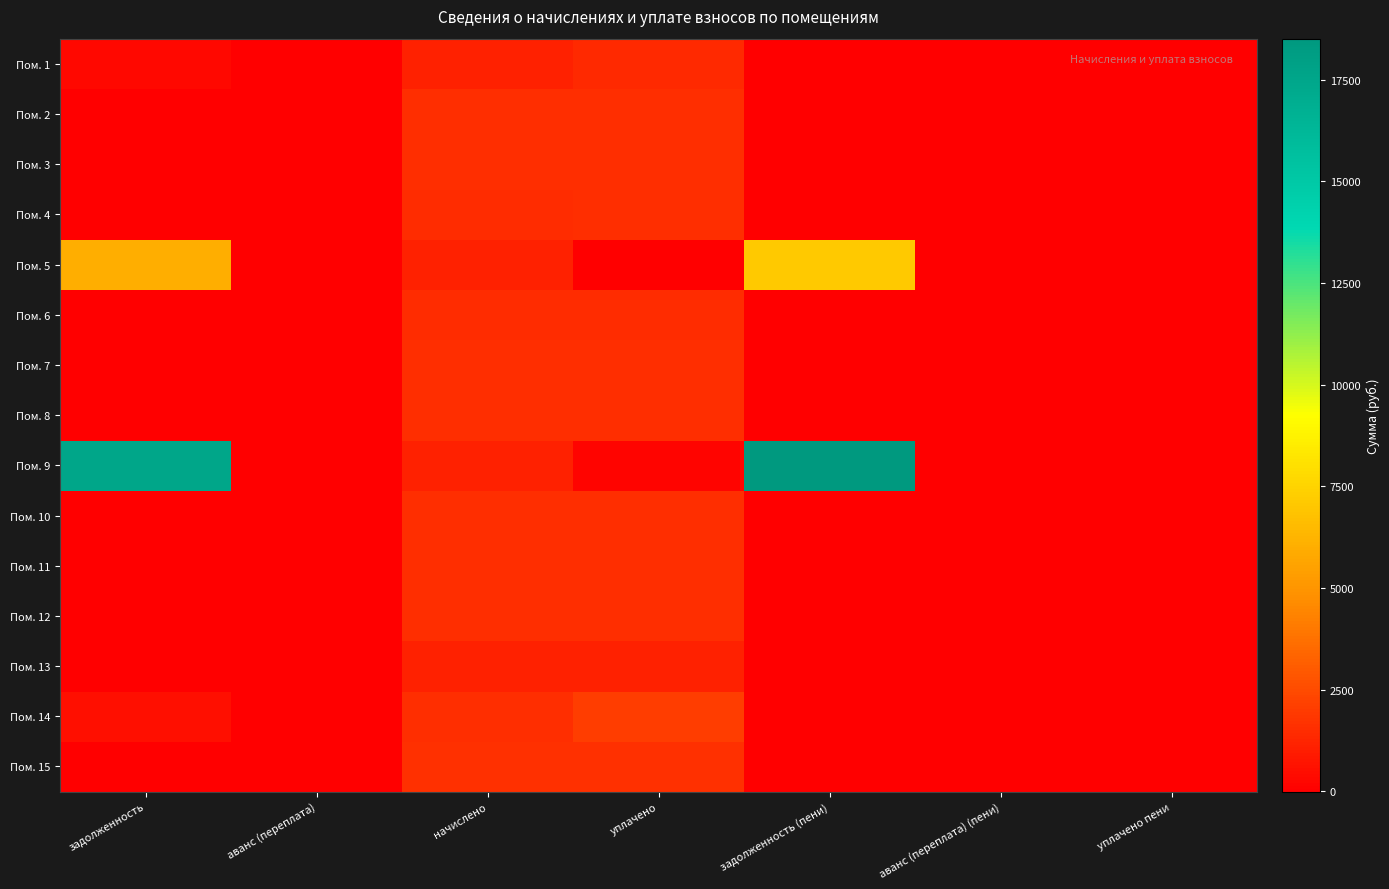

Reading left to right, transcribe all the data shown in this chart.

Пом. 1: задолженность=312.2	аванс (переплата)=0.0	начислено=1106.1	уплачено=1418.3	задолженность (пени)=0.0	аванс (переплата) (пени)=0.0	уплачено пени=0.0
Пом. 2: задолженность=0.0	аванс (переплата)=0.0	начислено=1541.2	уплачено=1541.2	задолженность (пени)=0.0	аванс (переплата) (пени)=0.0	уплачено пени=0.0
Пом. 3: задолженность=0.0	аванс (переплата)=0.0	начислено=1559.6	уплачено=1559.6	задолженность (пени)=0.0	аванс (переплата) (пени)=0.0	уплачено пени=0.0
Пом. 4: задолженность=9.3	аванс (переплата)=0.0	начислено=1508.0	уплачено=1513.8	задолженность (пени)=3.4	аванс (переплата) (пени)=0.0	уплачено пени=0.0
Пом. 5: задолженность=5996.1	аванс (переплата)=0.0	начислено=1124.5	уплачено=0.0	задолженность (пени)=7120.6	аванс (переплата) (пени)=0.0	уплачено пени=0.0
Пом. 6: задолженность=0.0	аванс (переплата)=0.0	начислено=1504.3	уплачено=1504.3	задолженность (пени)=0.0	аванс (переплата) (пени)=0.0	уплачено пени=0.0
Пом. 7: задолженность=0.0	аванс (переплата)=0.0	начислено=1578.0	уплачено=1578.0	задолженность (пени)=0.0	аванс (переплата) (пени)=0.0	уплачено пени=0.0
Пом. 8: задолженность=0.0	аванс (переплата)=0.0	начислено=1544.8	уплачено=1544.8	задолженность (пени)=0.0	аванс (переплата) (пени)=0.0	уплачено пени=0.0
Пом. 9: задолженность=17538.8	аванс (переплата)=0.0	начислено=1124.5	уплачено=155.3	задолженность (пени)=18508.1	аванс (переплата) (пени)=0.0	уплачено пени=0.0
Пом. 10: задолженность=0.0	аванс (переплата)=0.0	начислено=1541.2	уплачено=1541.2	задолженность (пени)=0.0	аванс (переплата) (пени)=0.0	уплачено пени=0.0
Пом. 11: задолженность=0.0	аванс (переплата)=0.0	начислено=1567.0	уплачено=1567.0	задолженность (пени)=0.0	аванс (переплата) (пени)=0.0	уплачено пени=0.0
Пом. 12: задолженность=0.0	аванс (переплата)=0.0	начислено=1515.4	уплачено=1515.4	задолженность (пени)=0.0	аванс (переплата) (пени)=0.0	уплачено пени=0.0
Пом. 13: задолженность=0.0	аванс (переплата)=-9.7	начислено=1120.9	уплачено=1120.6	задолженность (пени)=0.0	аванс (переплата) (пени)=-9.4	уплачено пени=0.0
Пом. 14: задолженность=512.5	аванс (переплата)=0.0	начислено=1537.5	уплачено=2050.0	задолженность (пени)=0.0	аванс (переплата) (пени)=0.0	уплачено пени=0.0
Пом. 15: задолженность=0.0	аванс (переплата)=0.0	начислено=1600.2	уплачено=1600.2	задолженность (пени)=0.0	аванс (переплата) (пени)=0.0	уплачено пени=0.0